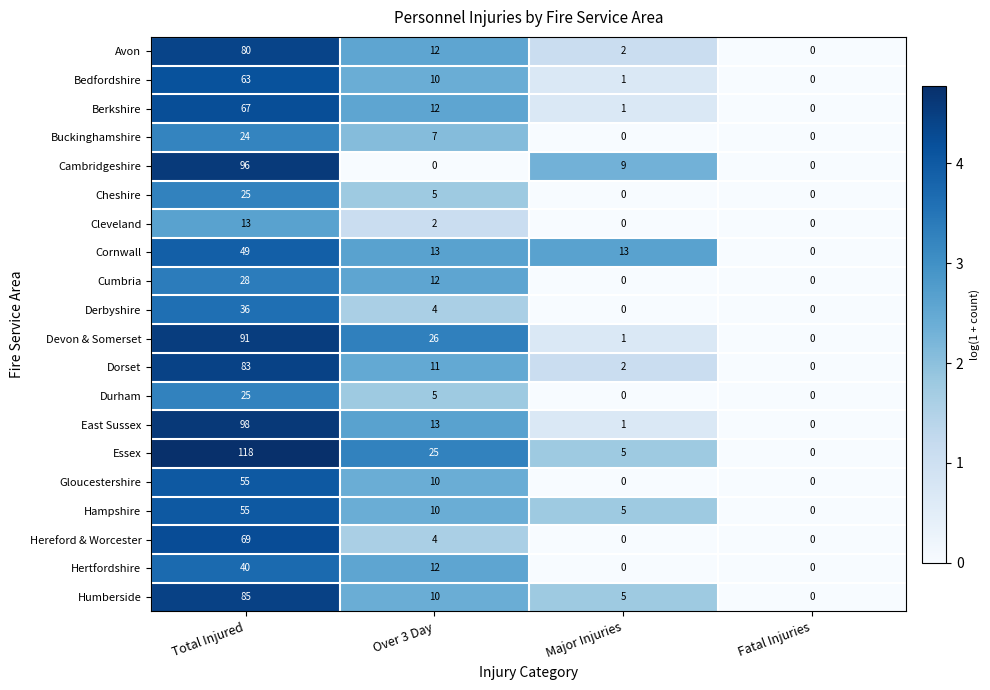

What is the difference between the second highest and minimum values in the Cumbria series?

12